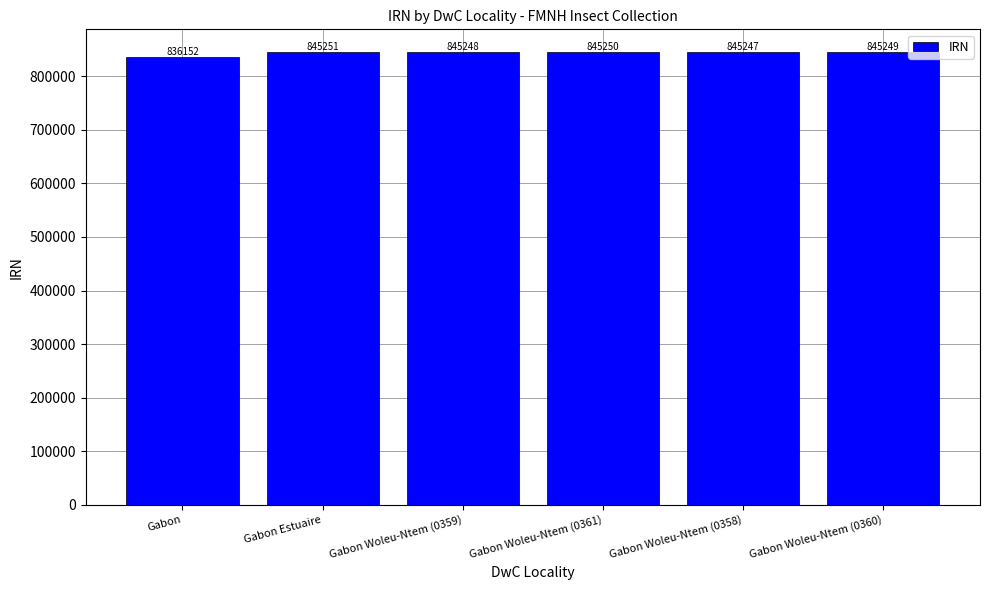

Are the bars horizontal?

No